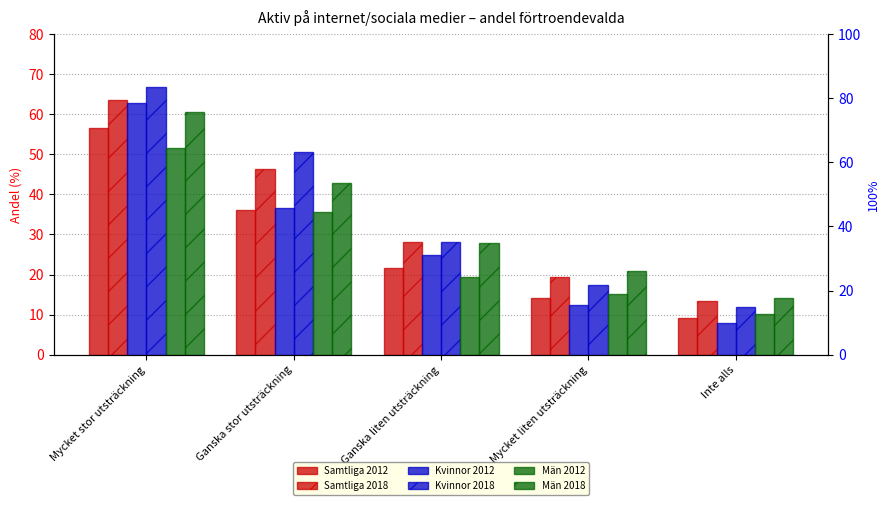

How many data points does each series have?

5